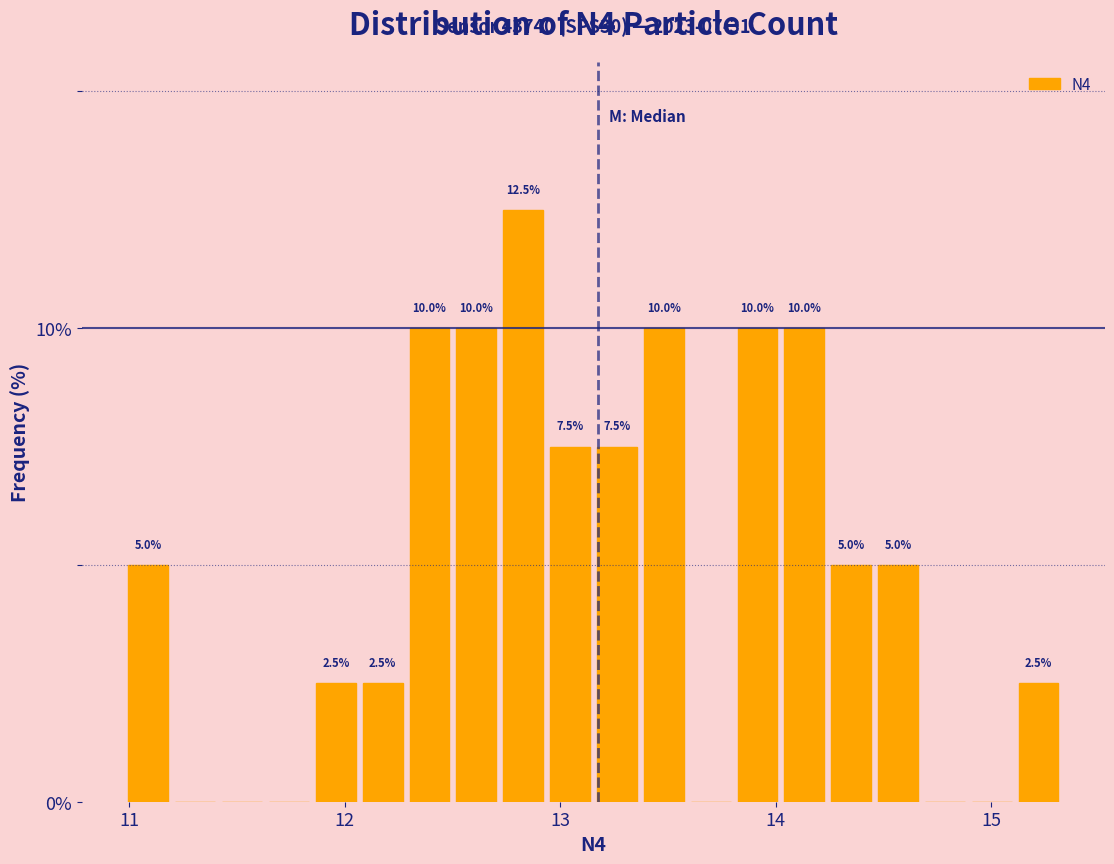

Around what value on the x-axis is the tallest bar? Give the approximate position of its centre, as read against the axis.

12.8